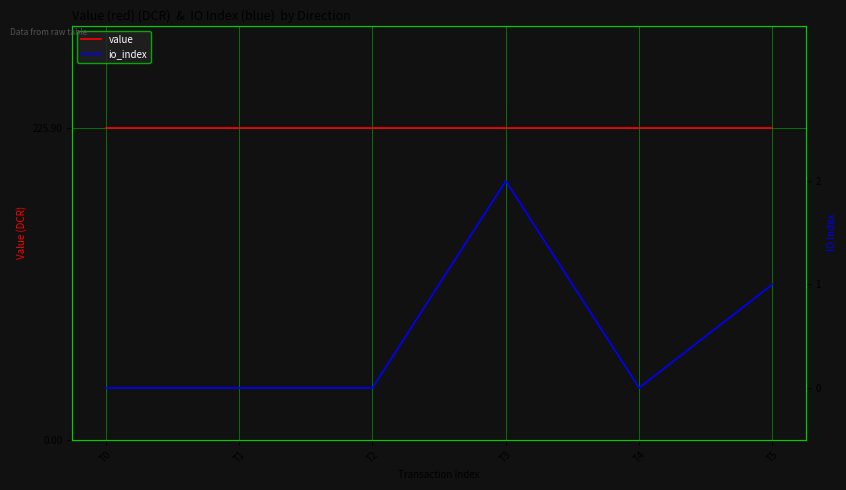

Between T1 and T4, which is larger?

T1